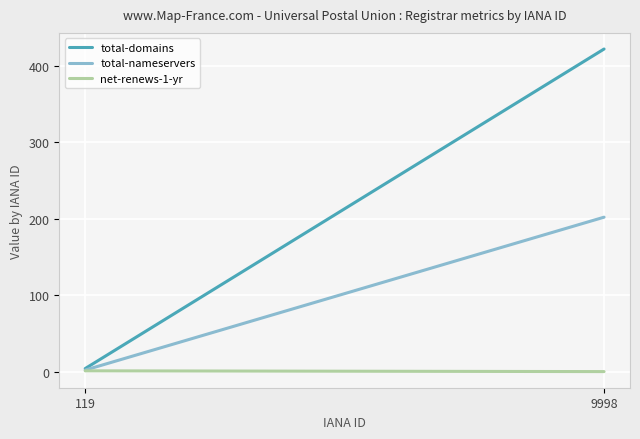

At how many categories does at least one series exceed 162?

1